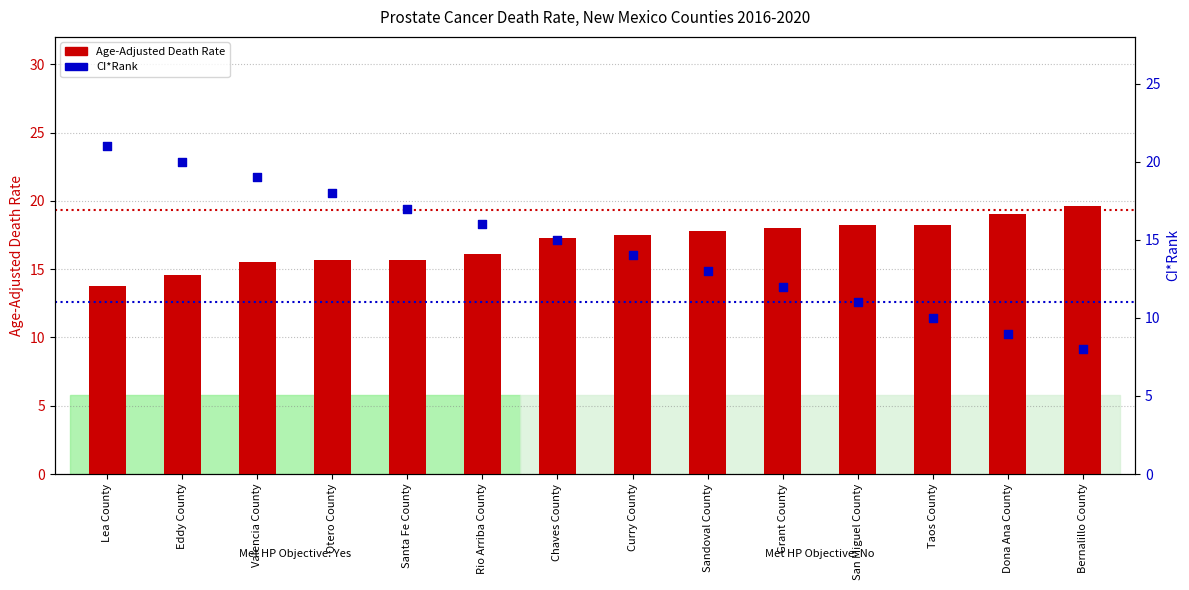

What is the total value across all series at Taos County?

28.2